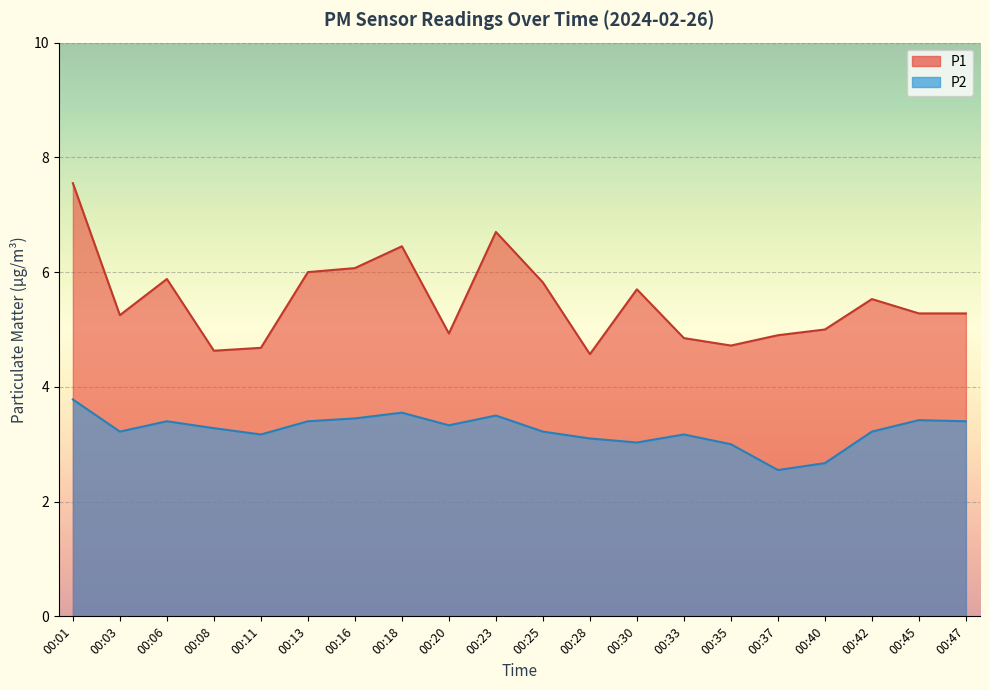

What is the difference between the second highest and second lowest values in the P2 series?

0.9